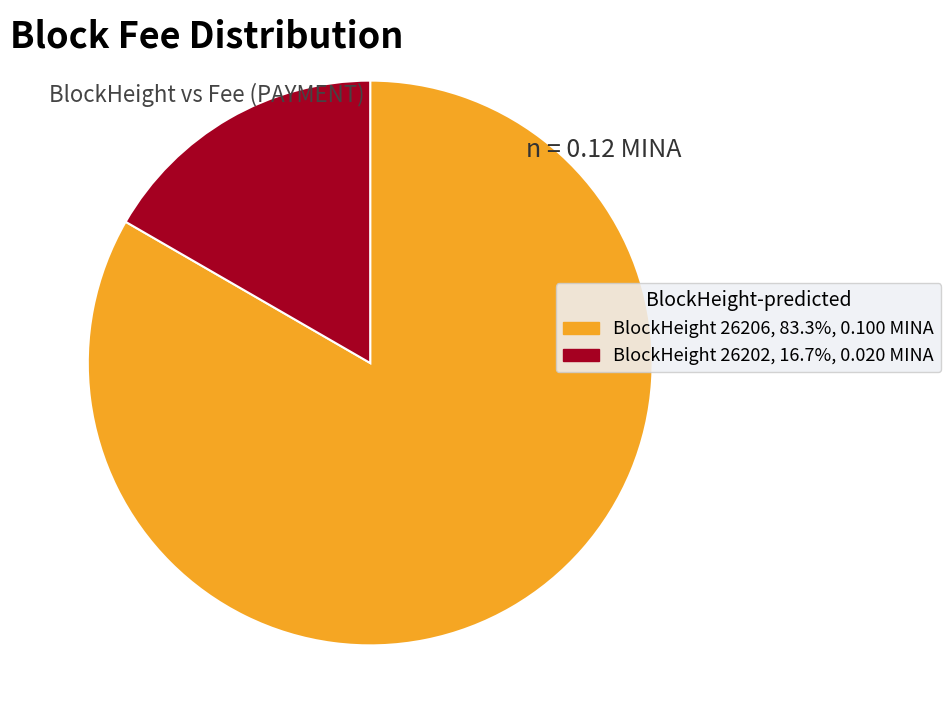

How many segments does this pie chart have?

2